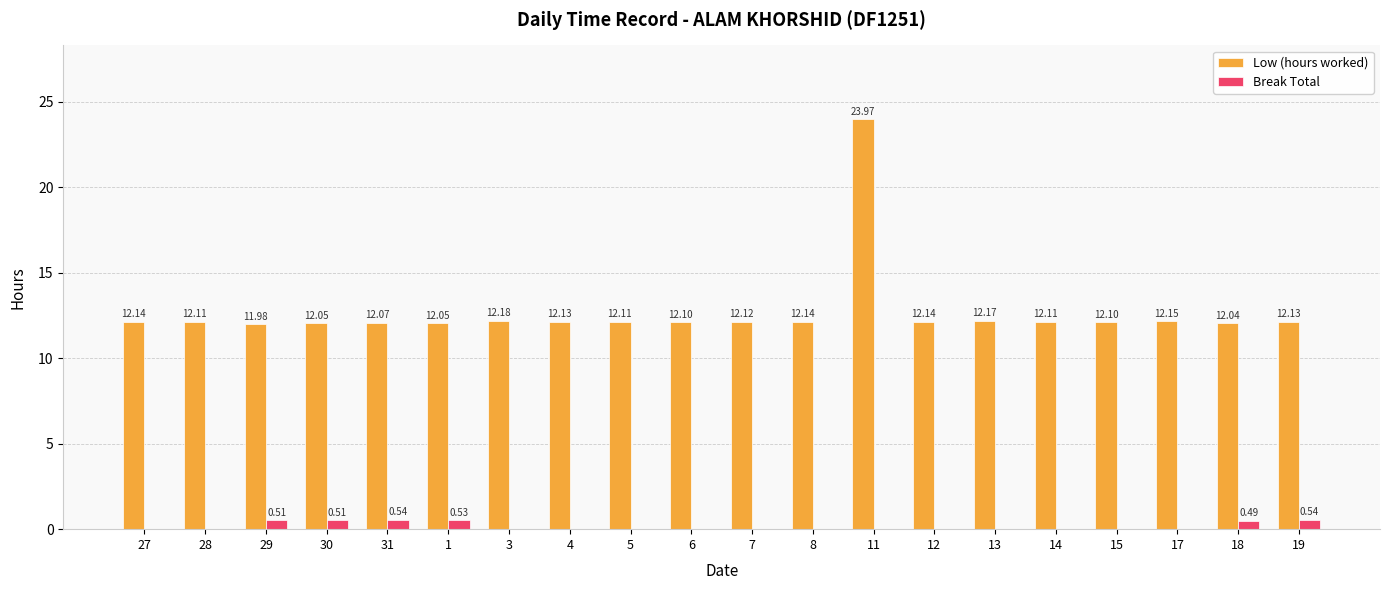

Is the value of Break Total at 6 greater than the value of Low (hours worked) at 17?

No